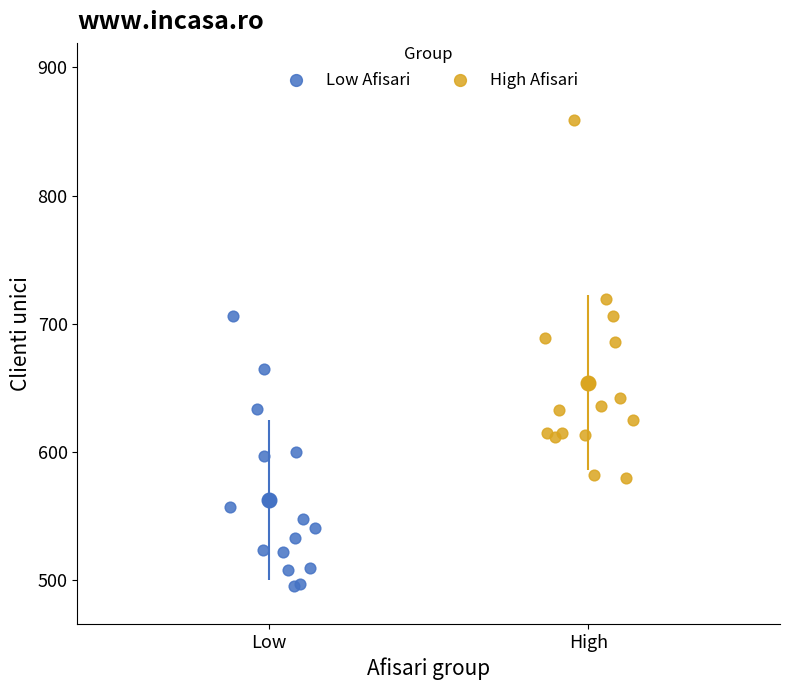

Which series reaches the maximum Y coordinate?

High Afisari